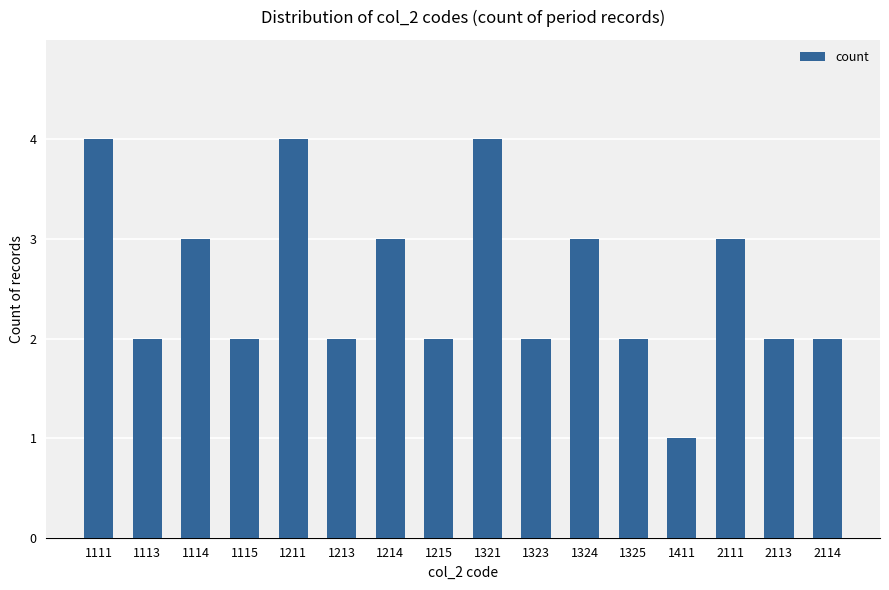

The value at 1115 is 2. True or false?

True